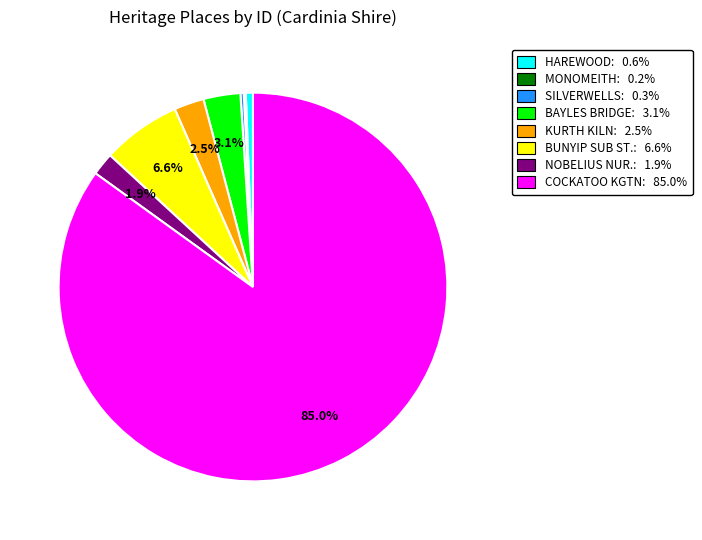

Is there a majority slice in this chart?

Yes